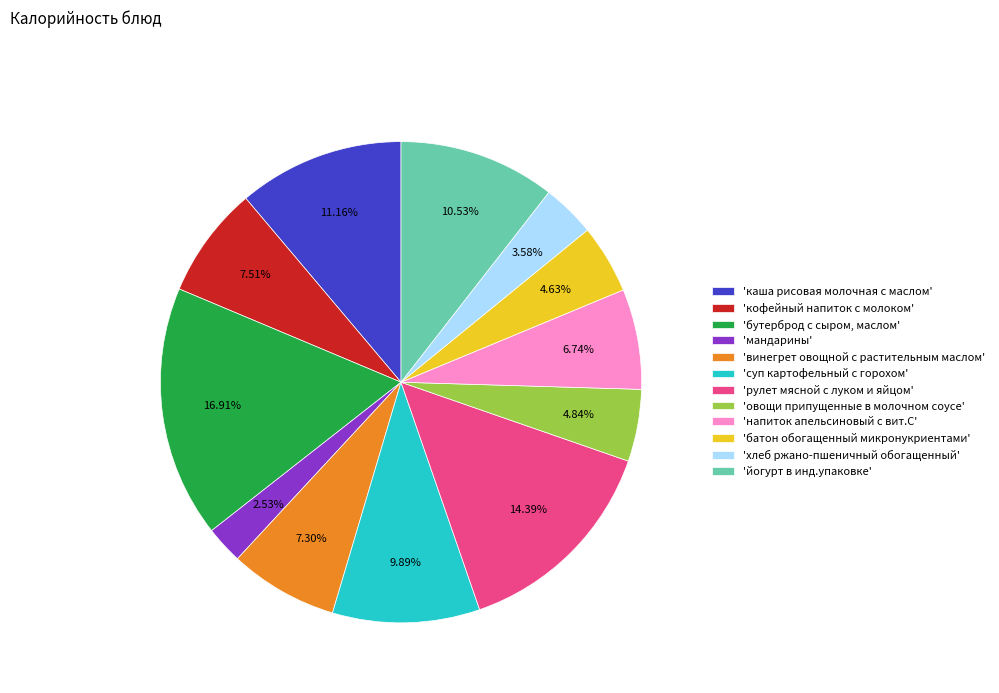

Is 'суп картофельный с горохом' the majority of the pie?

No